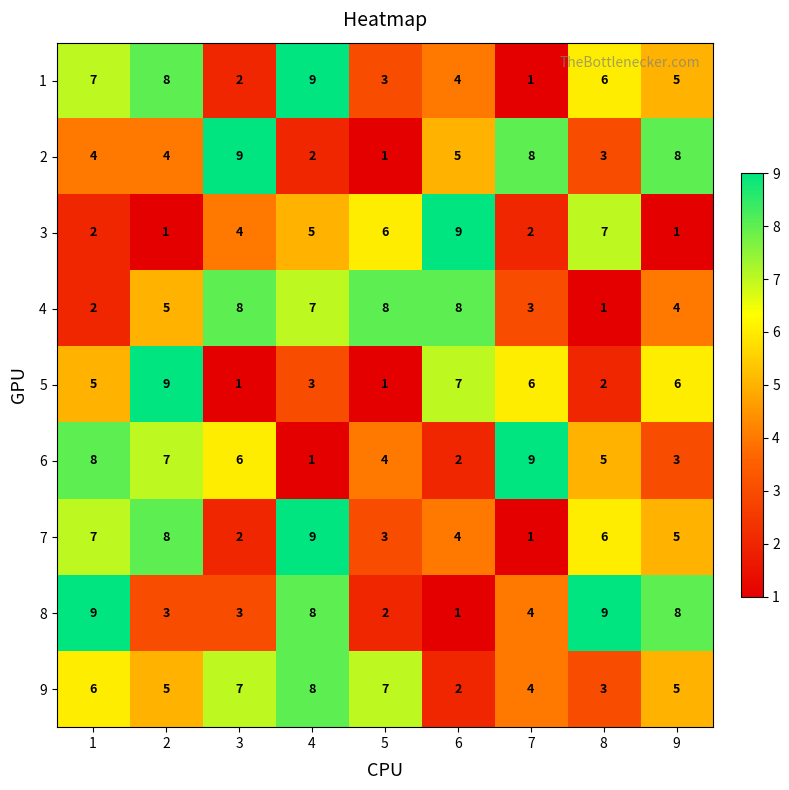

What is the spread (max minus min) of values at 3?

8